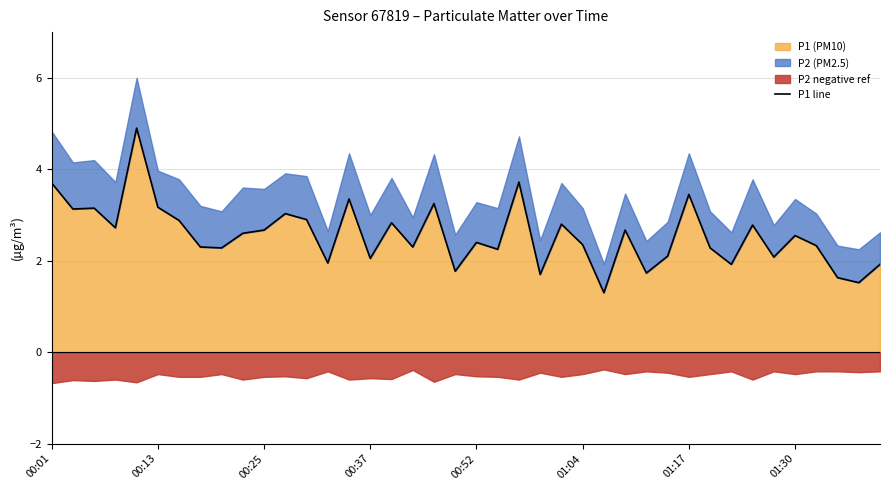

How many points are higher than both their immediate neighbors (excluding endpoints)?

13